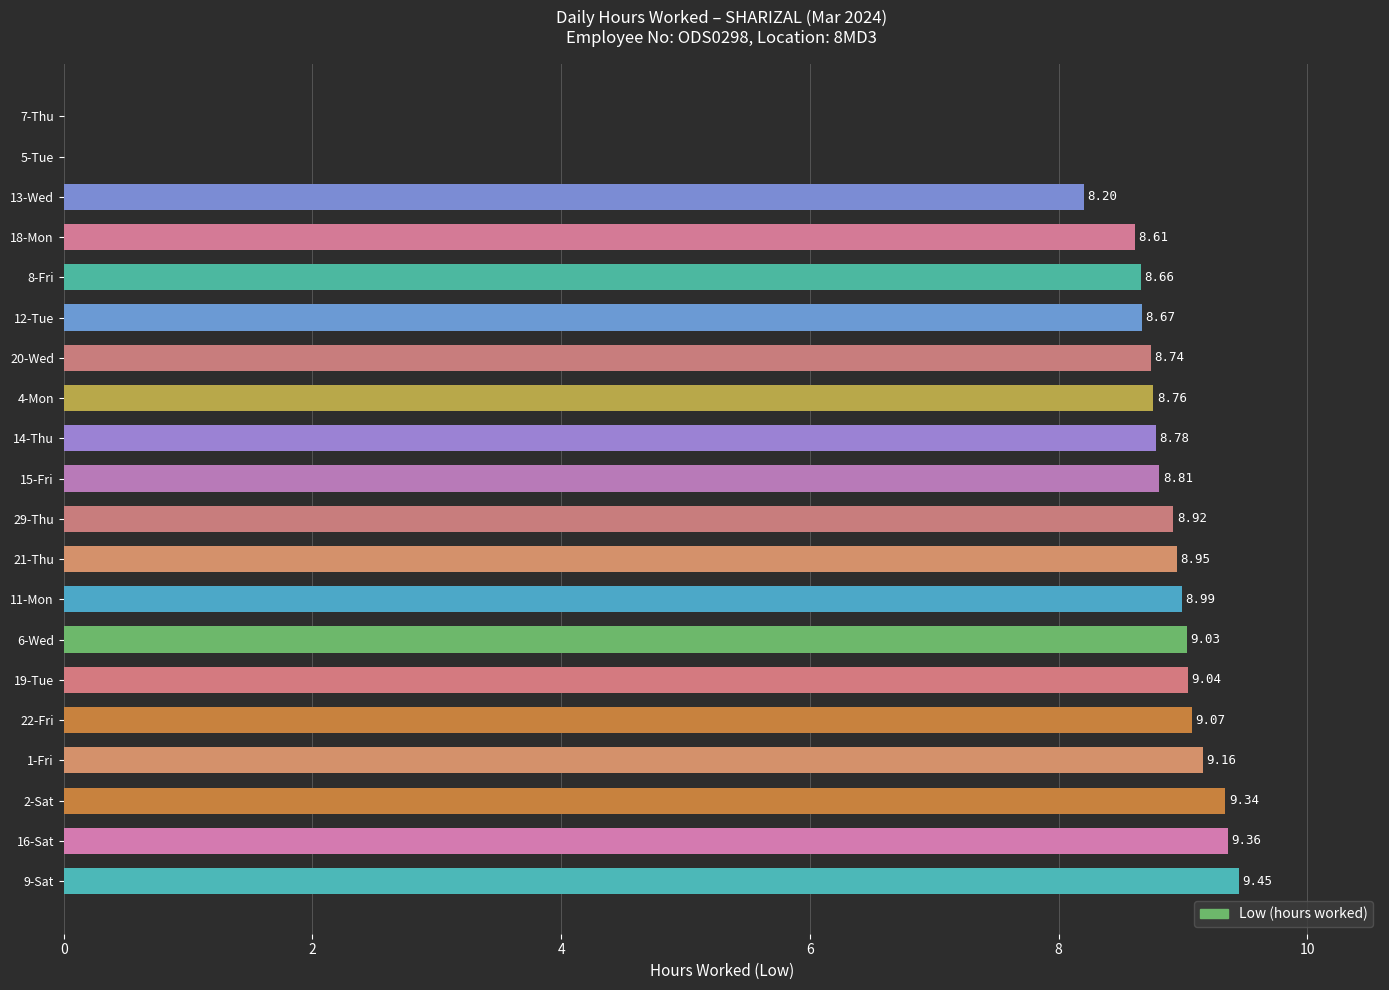

Between 2-Sat and 22-Fri, which is larger?

2-Sat